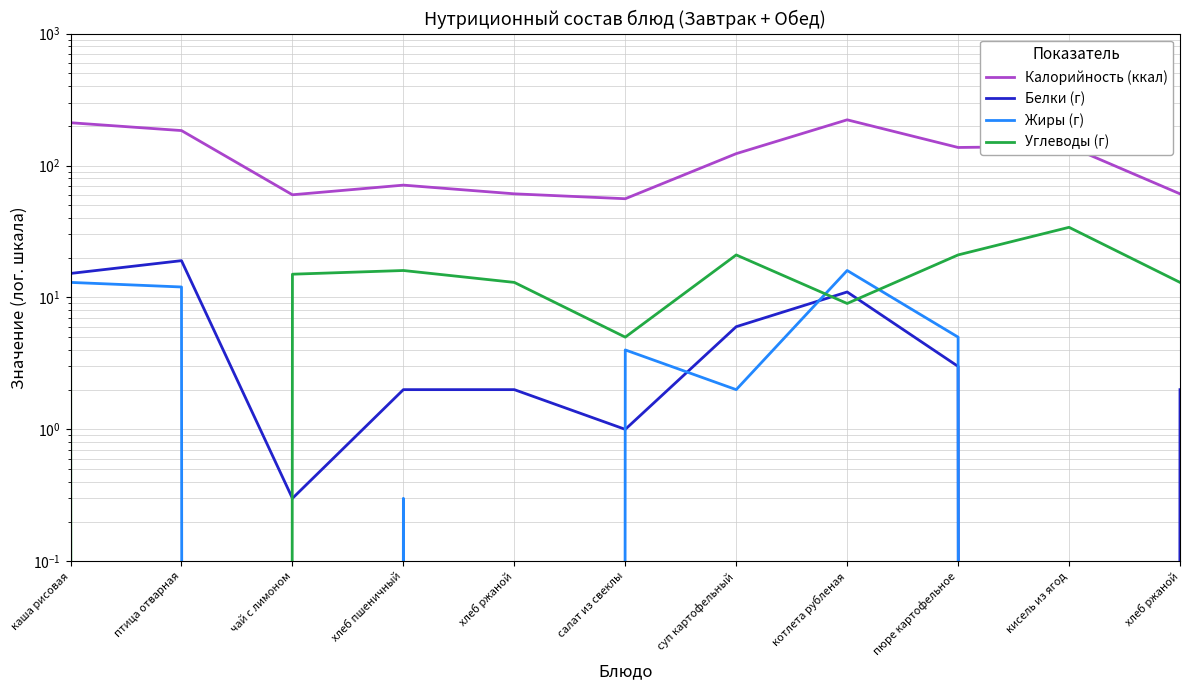

What is the value of the Калорийность (ккал) point at the 5th from the left?

61.0